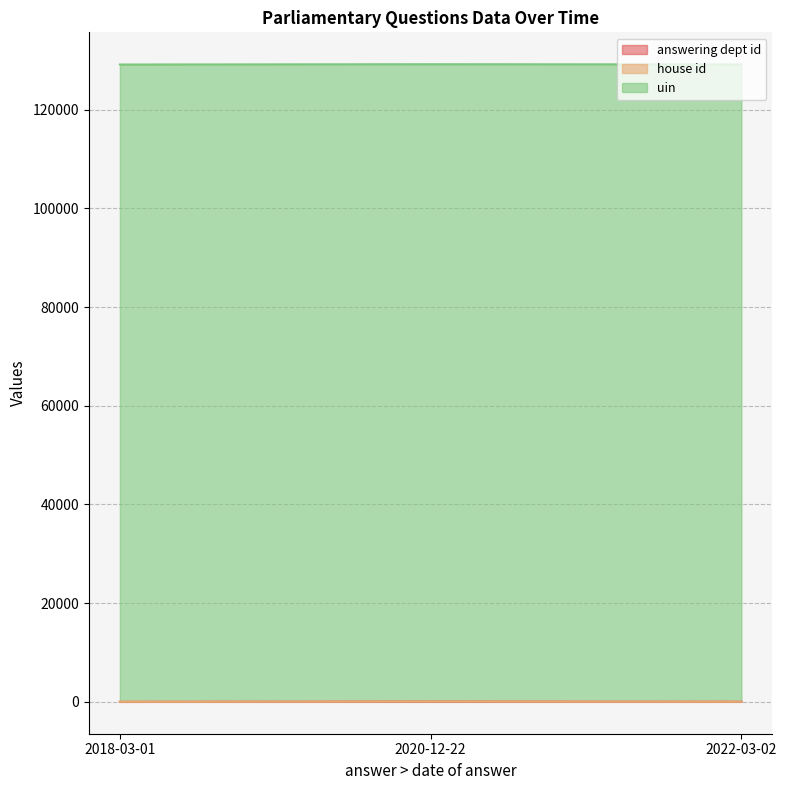

What is the difference between the maximum and minimum values in the answering dept id series?

58